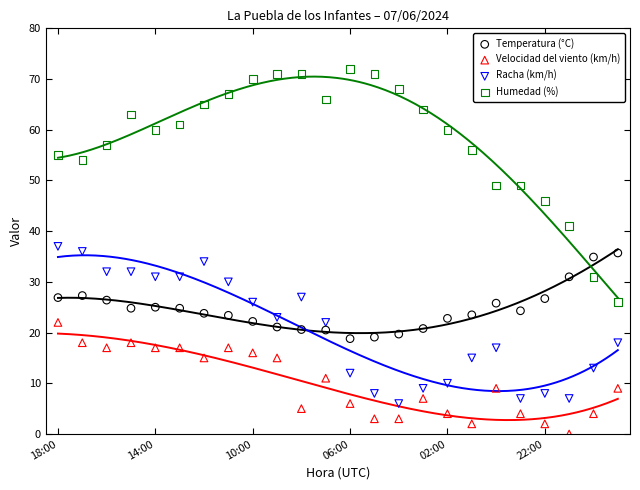

What are all the series names shown in the legend?

Temperatura (°C), Velocidad del viento (km/h), Racha (km/h), Humedad (%)